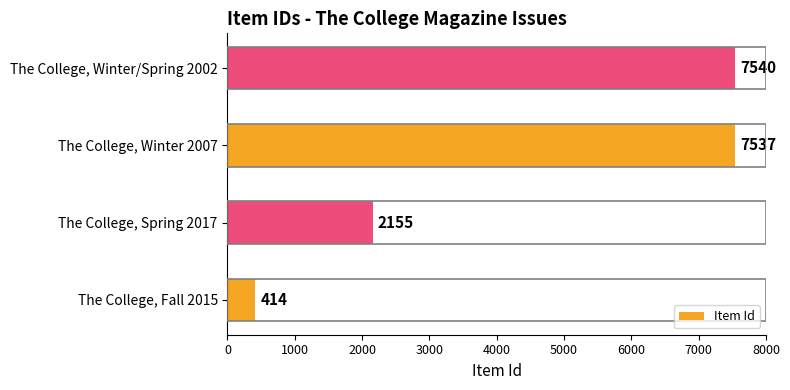

True or false: the data shows 7540 at The College, Winter/Spring 2002.

True